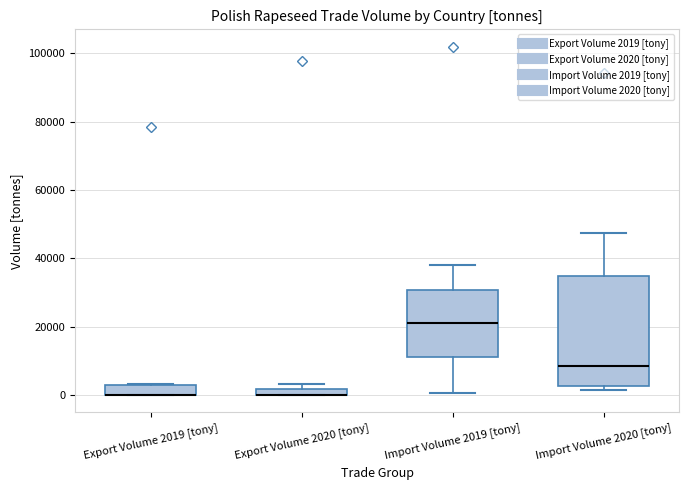

Where is the lower edge of the box for Export Volume 2019 [tony] on the y-axis? The values are not printed on the chart, so give them approximately, as read against the axis.

0